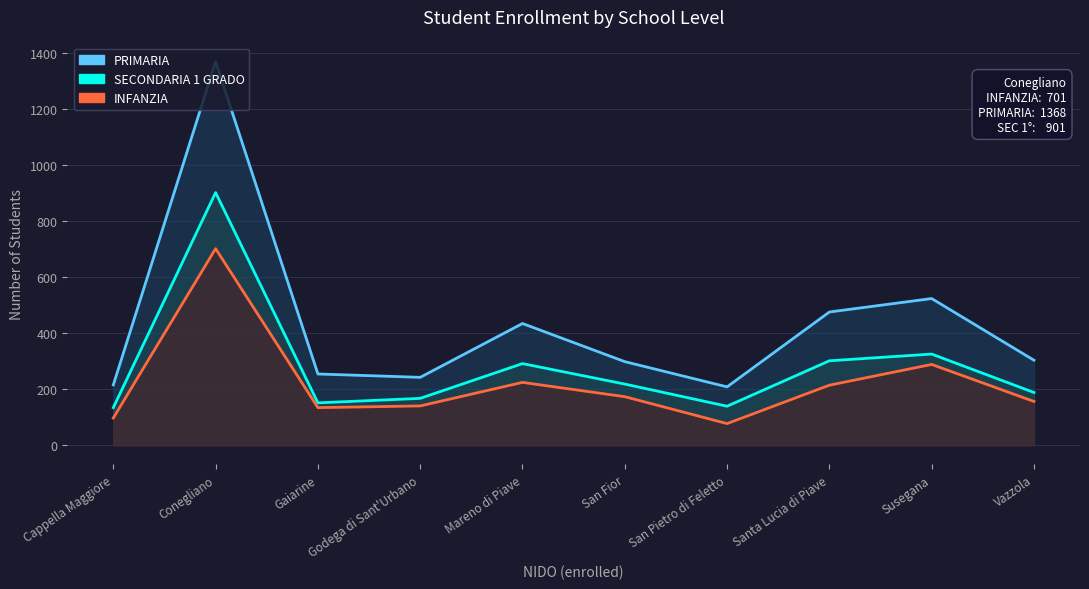

The value of PRIMARIA at Conegliano is 292. True or false?

False